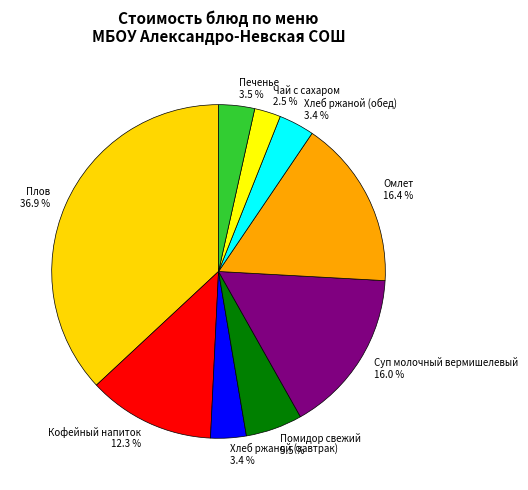

What is the ratio of the value at Помидор свежий to the value at Печенье?

1.6